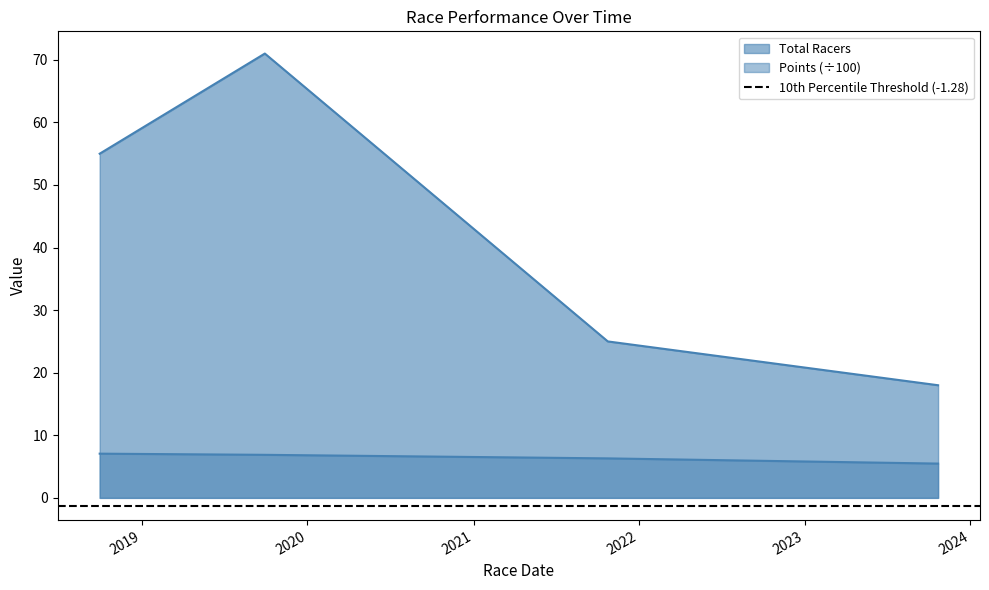

How many lines are shown in the chart?

2